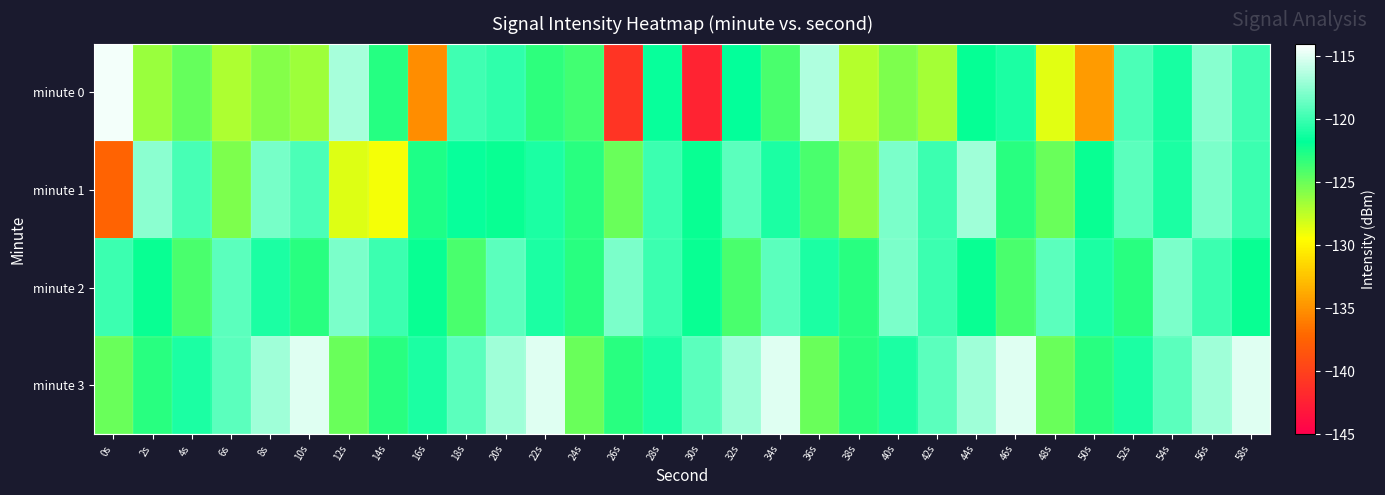

How many categories are shown in the chart?

30